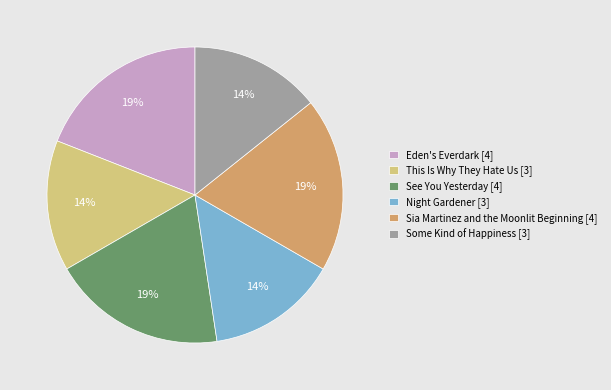

Do Sia Martinez and the Moonlit Beginning [4] and Night Gardener [3] together represent more than half of the pie?

No